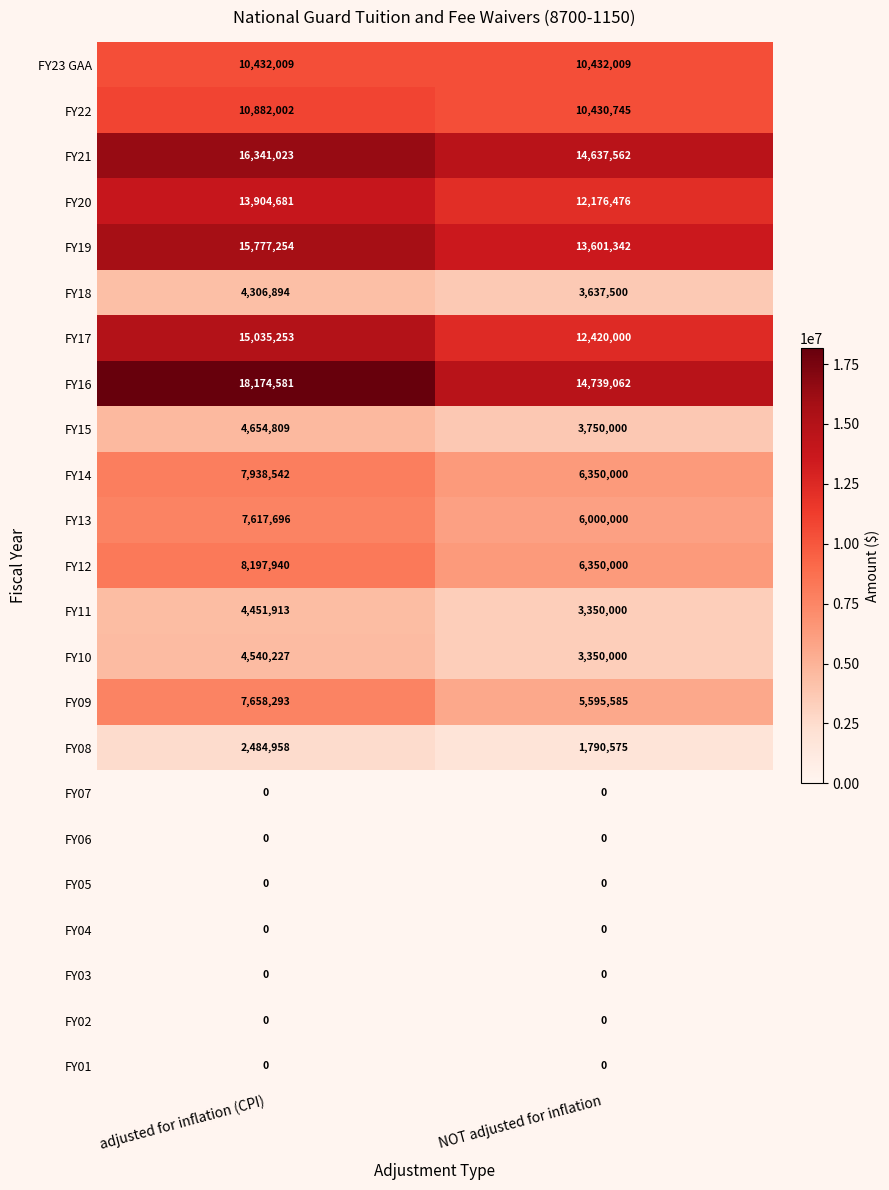

At which category is the sum across all series the highest?

adjusted for inflation (CPI)